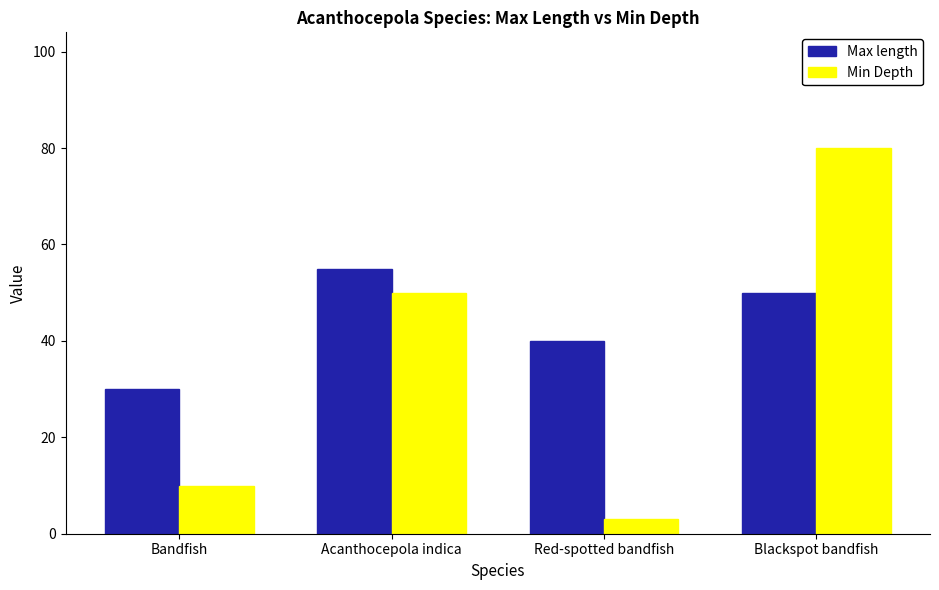

What is the sum of all Max length values?

175